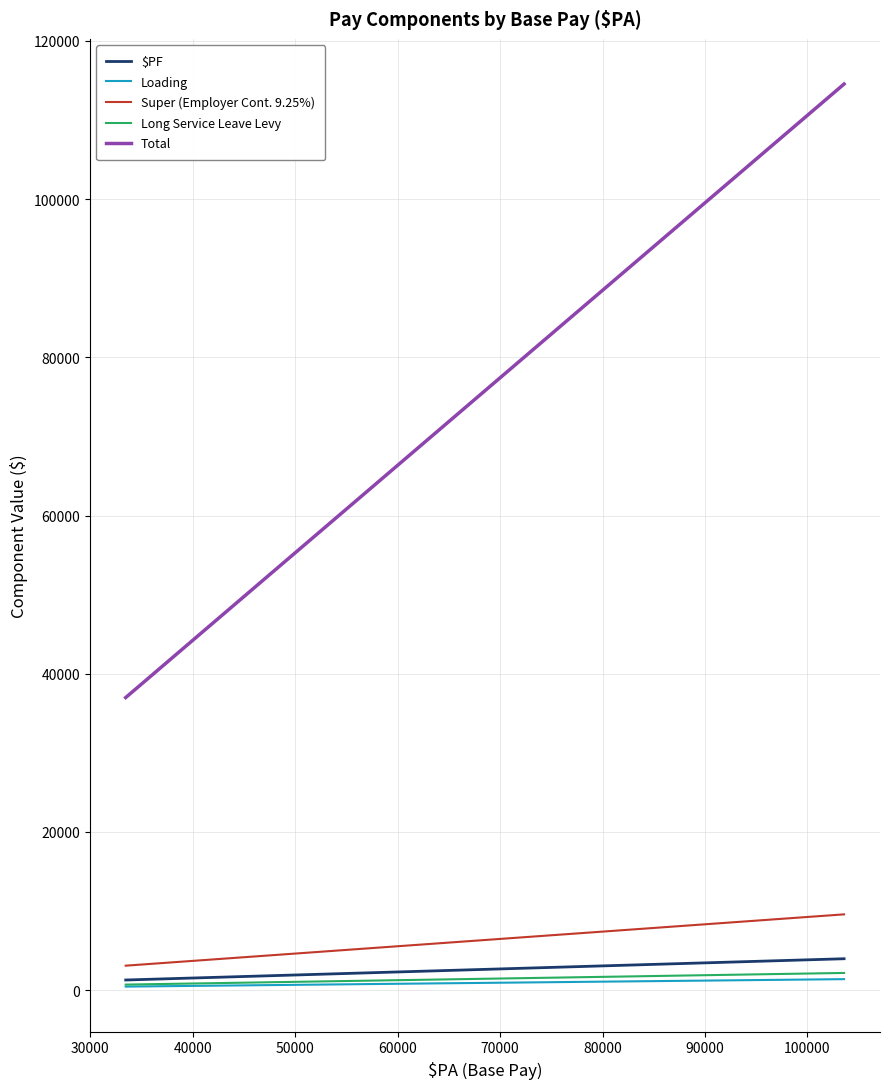

True or false: Total and Long Service Leave Levy cross at least once.

False